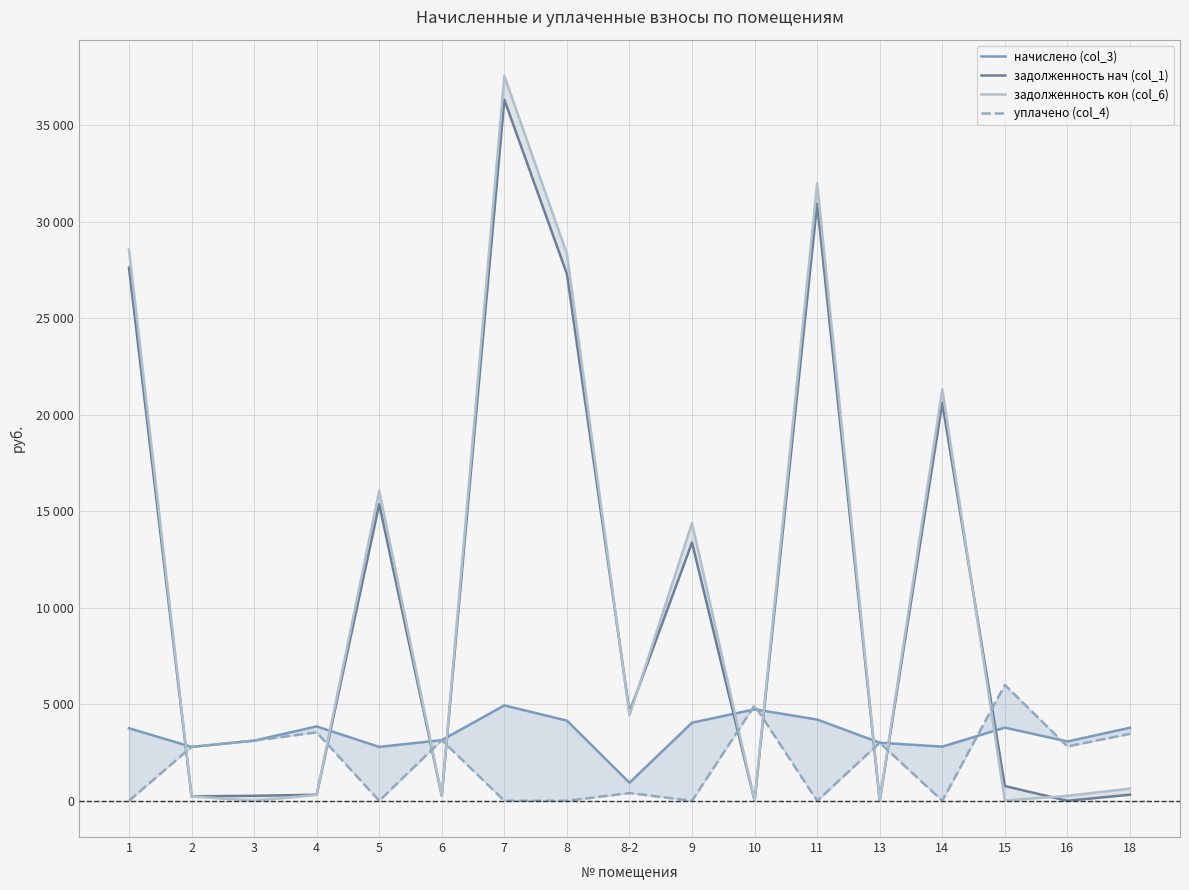

How many interior local peaks does the начислено (col_3) series have?

4